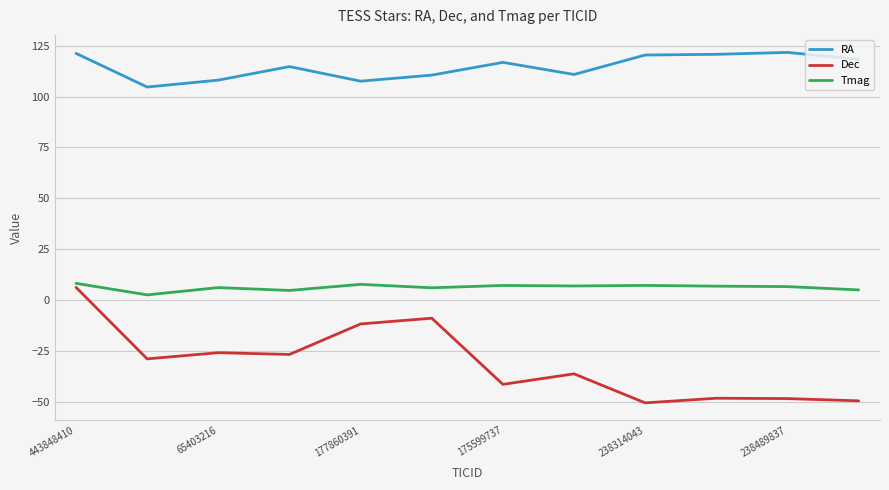

Which series has the largest total across all categories?

RA